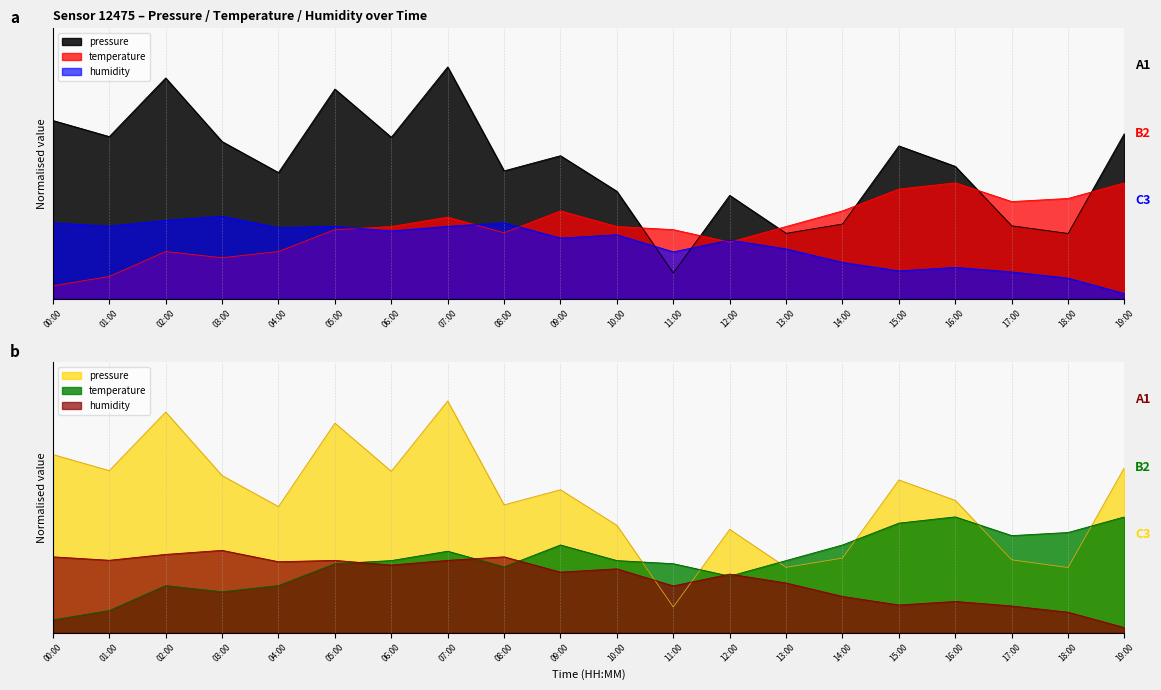

Which series ends up on top after the final intersection of pressure and temperature?

pressure